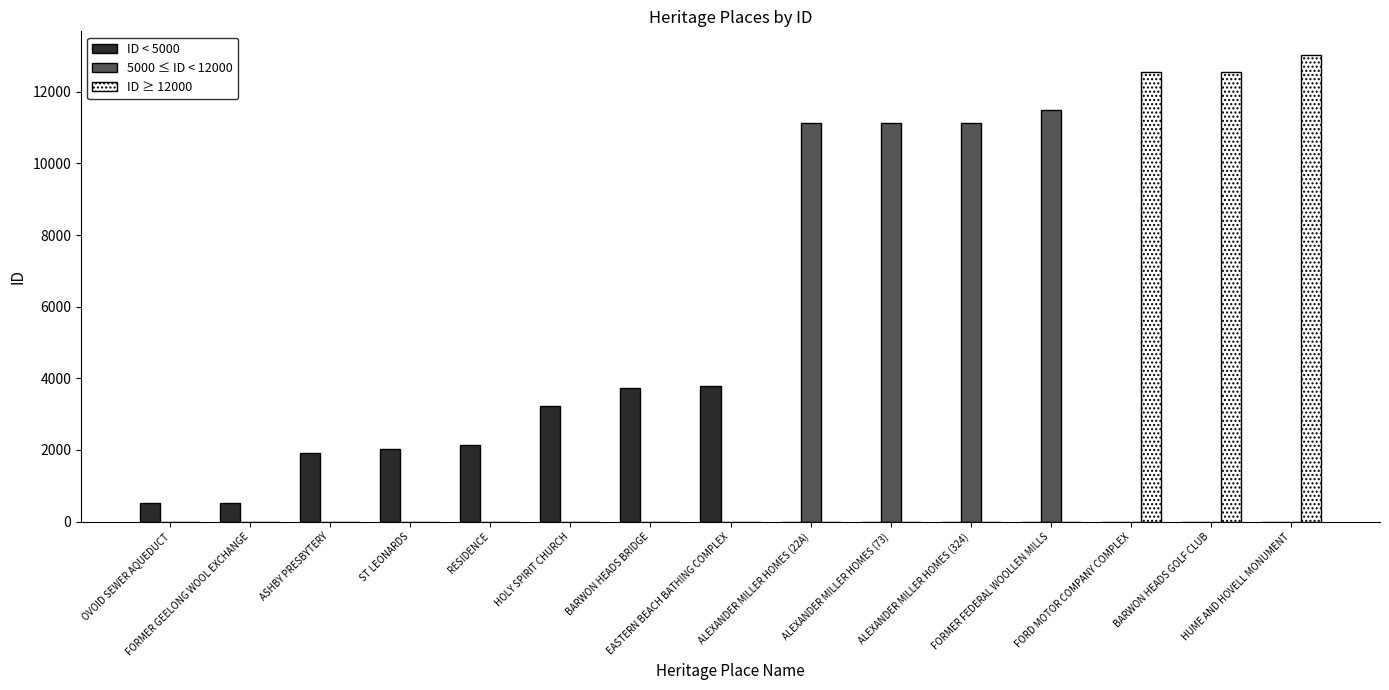

What is the sum of all ID < 5000 values?

17869